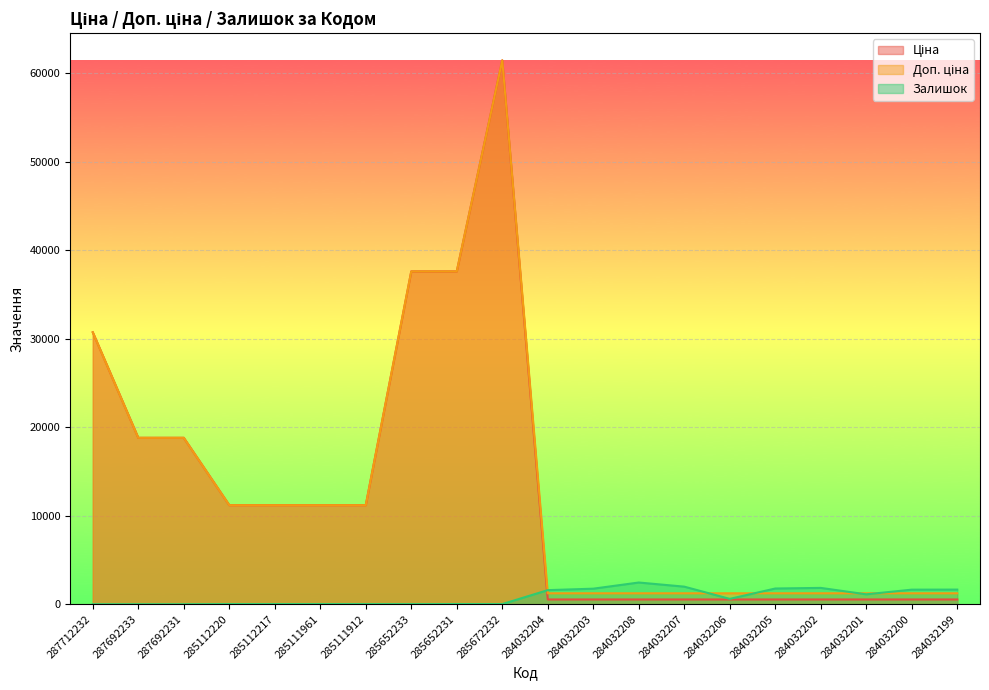

Reading right to left, what are all the values shown in this chart?

Ціна: 284032199=539.0	284032200=539.0	284032201=539.0	284032202=539.0	284032205=539.0	284032206=539.0	284032207=539.0	284032208=539.0	284032203=539.0	284032204=539.0	285672232=61434.3	285652231=37593.6	285652233=37593.6	285111912=11188.2	285111961=11188.2	285112217=11188.2	285112220=11188.2	287692231=18796.8	287692233=18796.8	287712232=30717.1
Доп. ціна: 284032199=1235.4	284032200=1235.4	284032201=1235.4	284032202=1235.4	284032205=1235.4	284032206=1235.4	284032207=1235.4	284032208=1235.4	284032203=1235.4	284032204=1235.4	285672232=61434.3	285652231=37593.6	285652233=37593.6	285111912=11188.2	285111961=11188.2	285112217=11188.2	285112220=11188.2	287692231=18796.8	287692233=18796.8	287712232=30717.1
Залишок: 284032199=1653.0	284032200=1646.0	284032201=1118.0	284032202=1845.0	284032205=1775.0	284032206=605.0	284032207=1986.0	284032208=2453.0	284032203=1756.0	284032204=1591.0	285672232=15.0	285652231=22.0	285652233=12.0	285111912=15.0	285111961=17.0	285112217=17.0	285112220=17.0	287692231=0.0	287692233=0.0	287712232=0.0